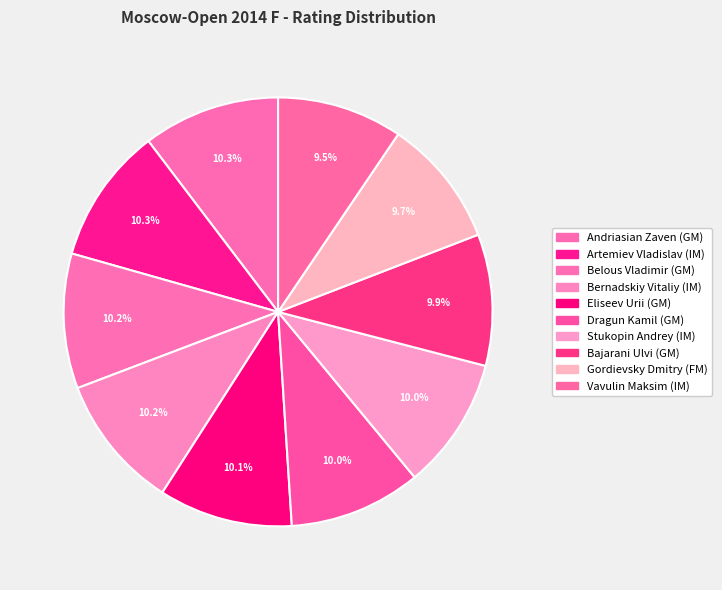

Which slice is the smallest?

Vavulin Maksim (IM)